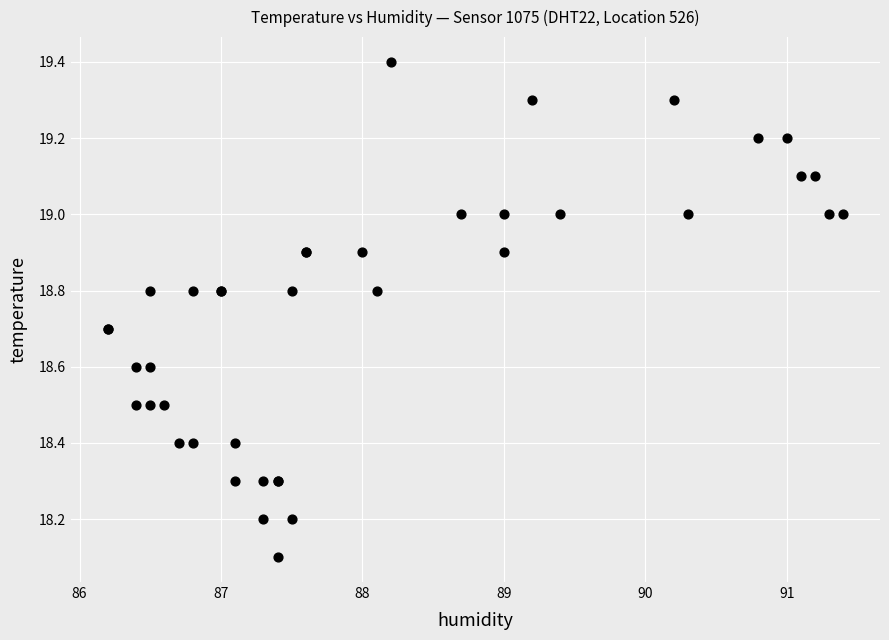

What Y value in the scatter plot is closest to 18?

18.1